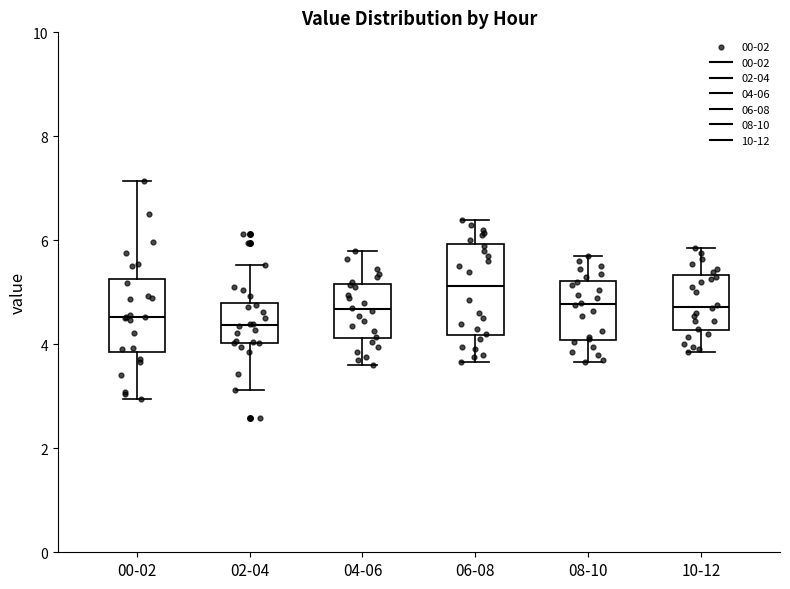

Comparing the boxes themselves (not the whiskers), which one is the tallest?

06-08